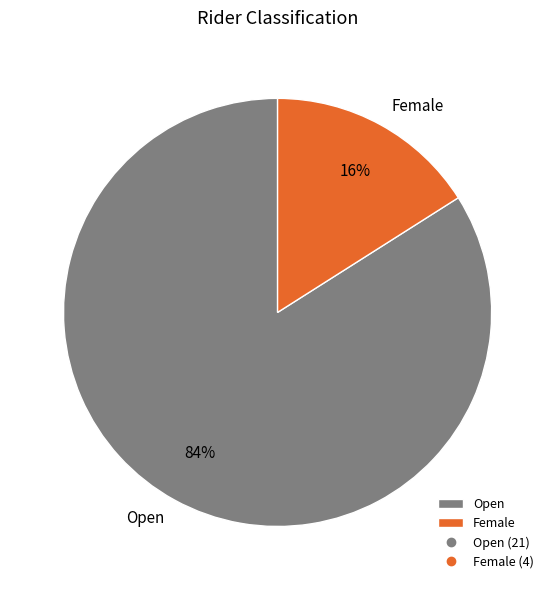

To the nearest percent, what percentage of the pie is Female?

16%